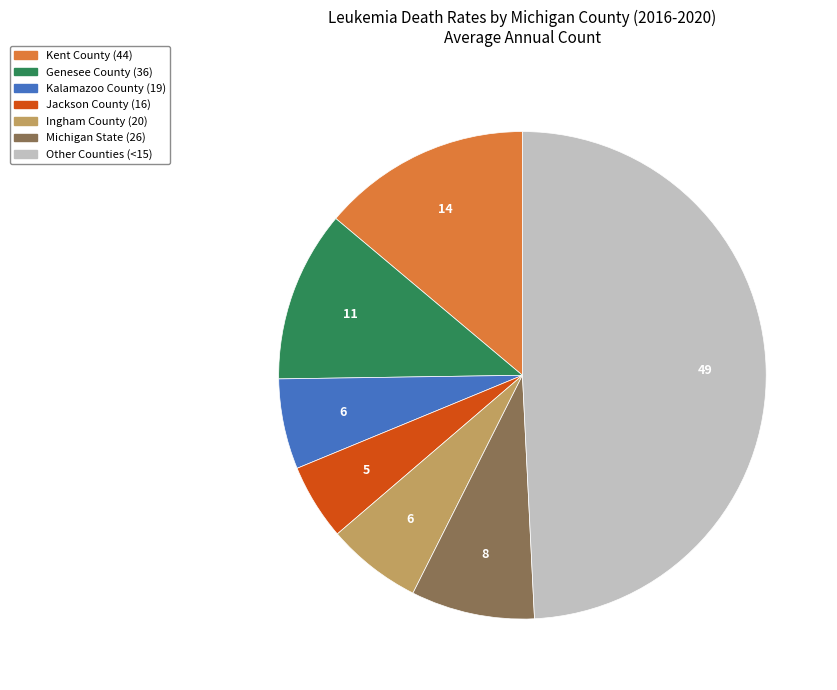

What is the largest slice in the pie chart?

Other Counties (<15)